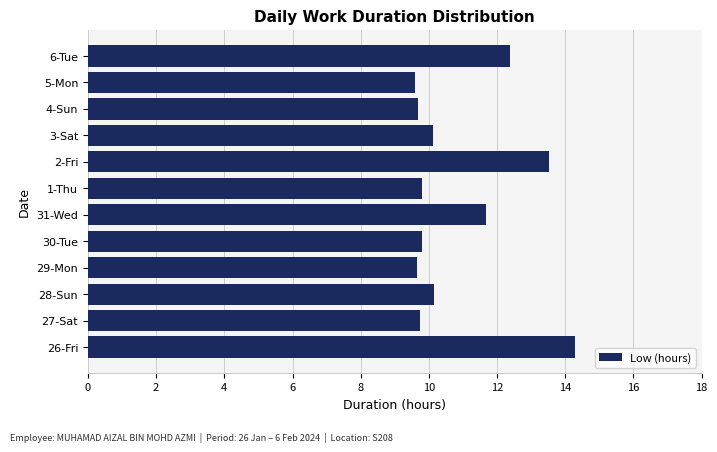

Approximately how many times larger is the value at 28-Sun compared to 4-Sun?

1.0